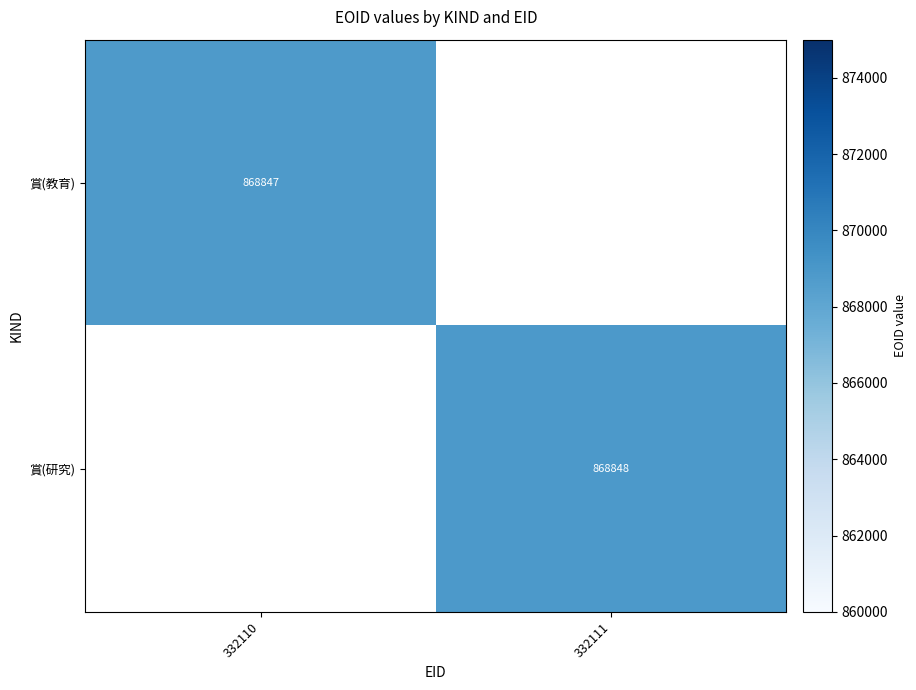

Count the number of categories in the chart.

2